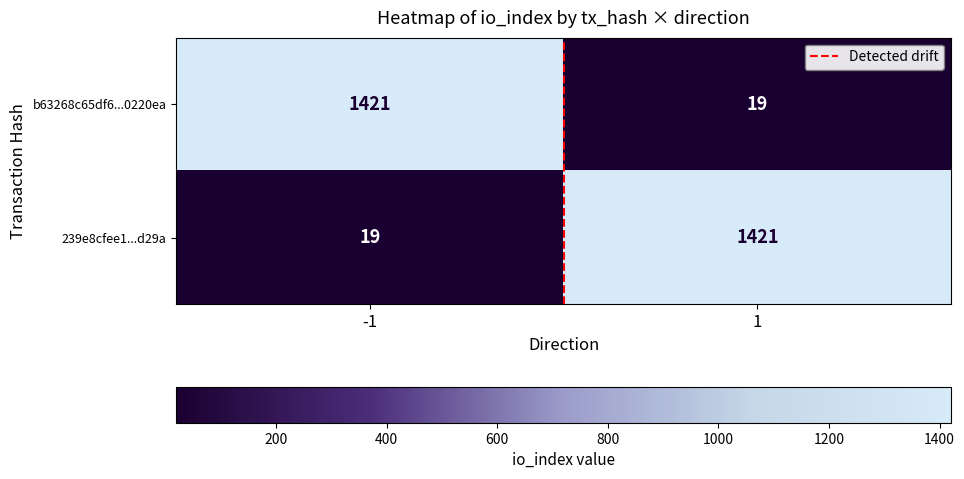

What is the minimum value for b63268c65df6...0220ea?

19